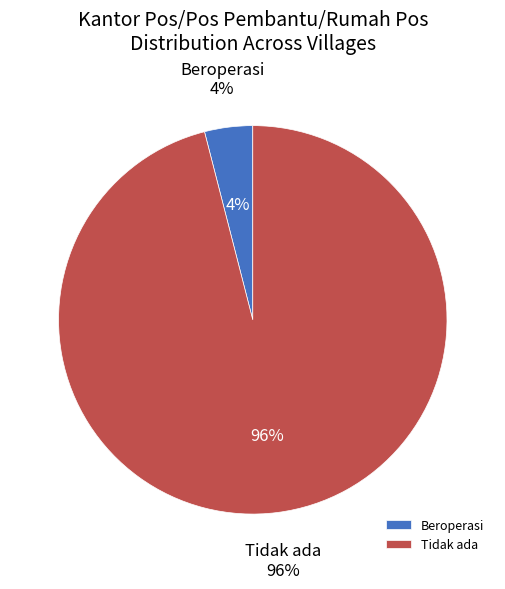

Which slice is the largest?

Tidak ada